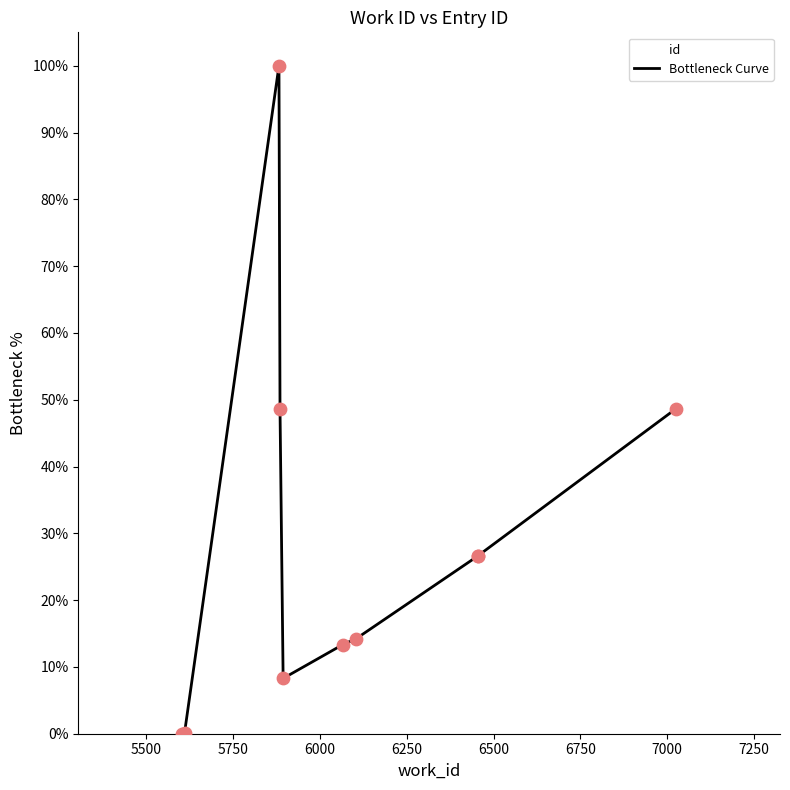

Which has a higher value, 7250 or 5500?

7250